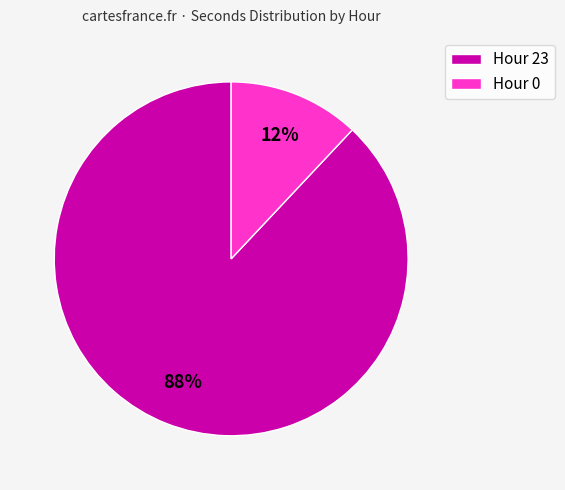

Is the sum of Hour 0 and Hour 23 greater than half?

Yes